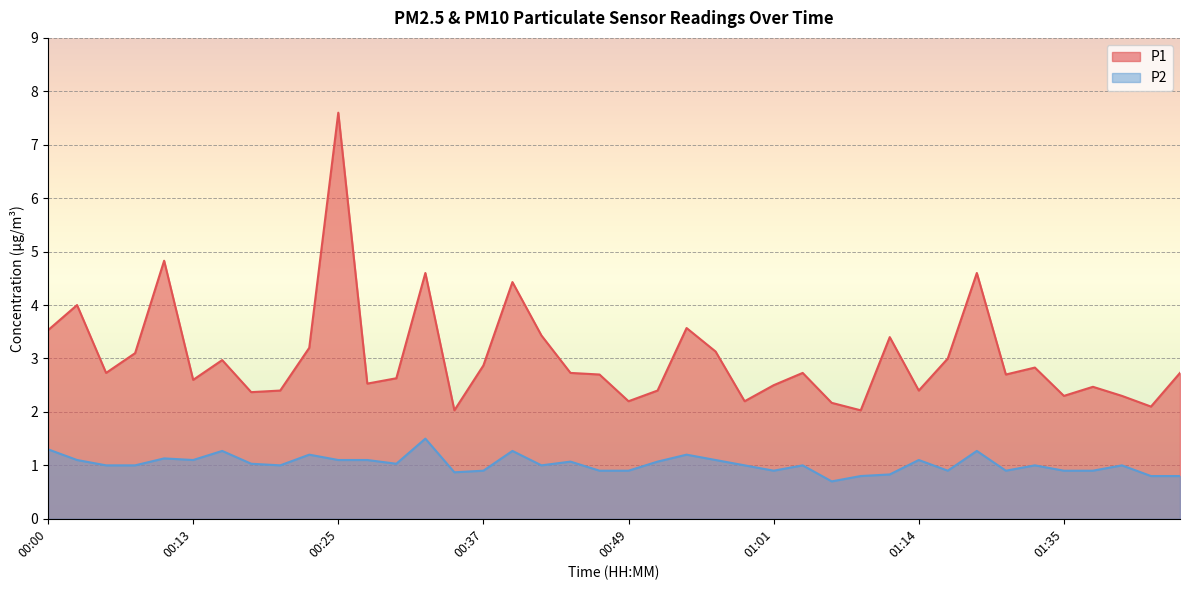

Is it true that P2 equals 1.2 at 00:54?

True